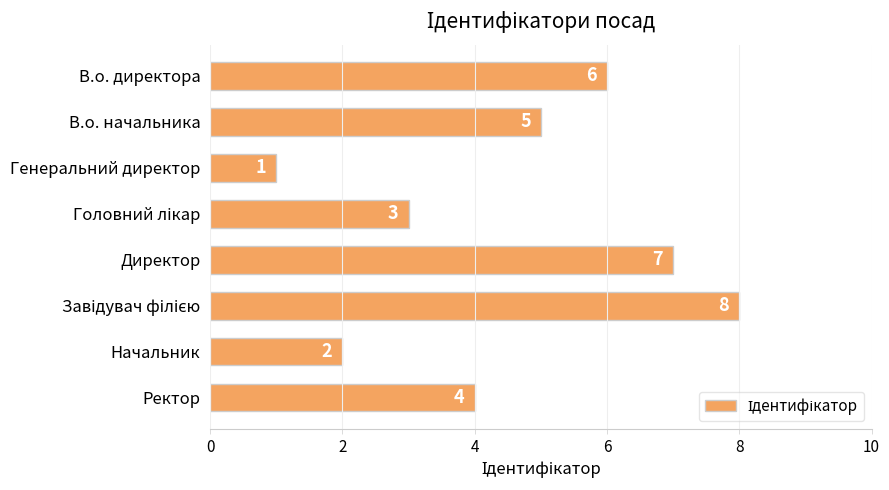

What is the value of the 1st bar from the top?

6